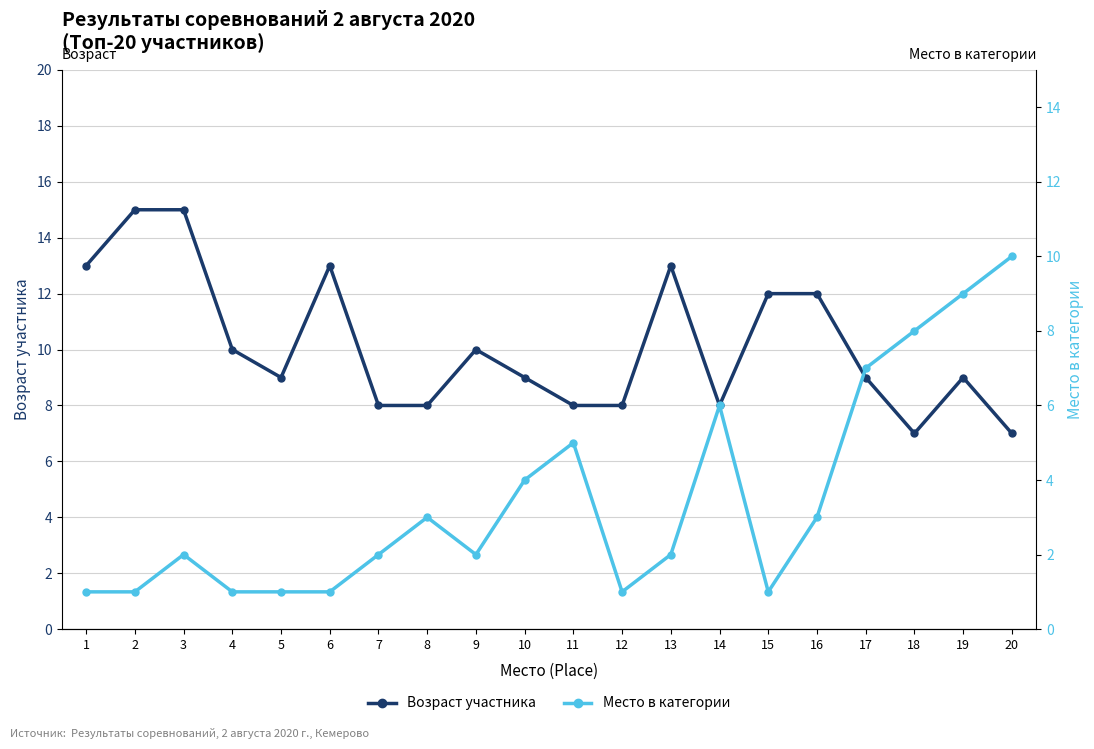

What is the difference between the Место в категории values at 12 and 14?

5